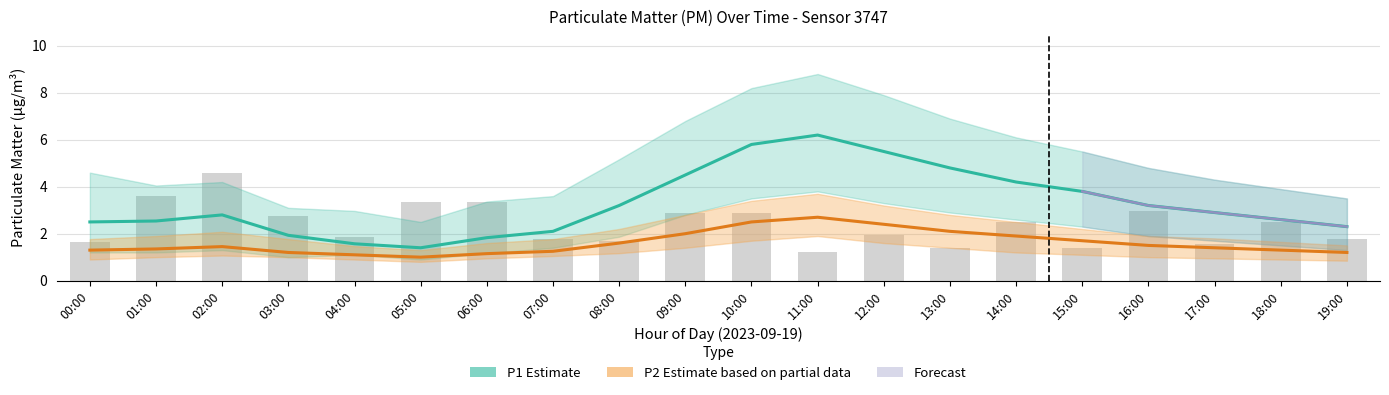

What is the label of the 10th bar from the left?

09:00